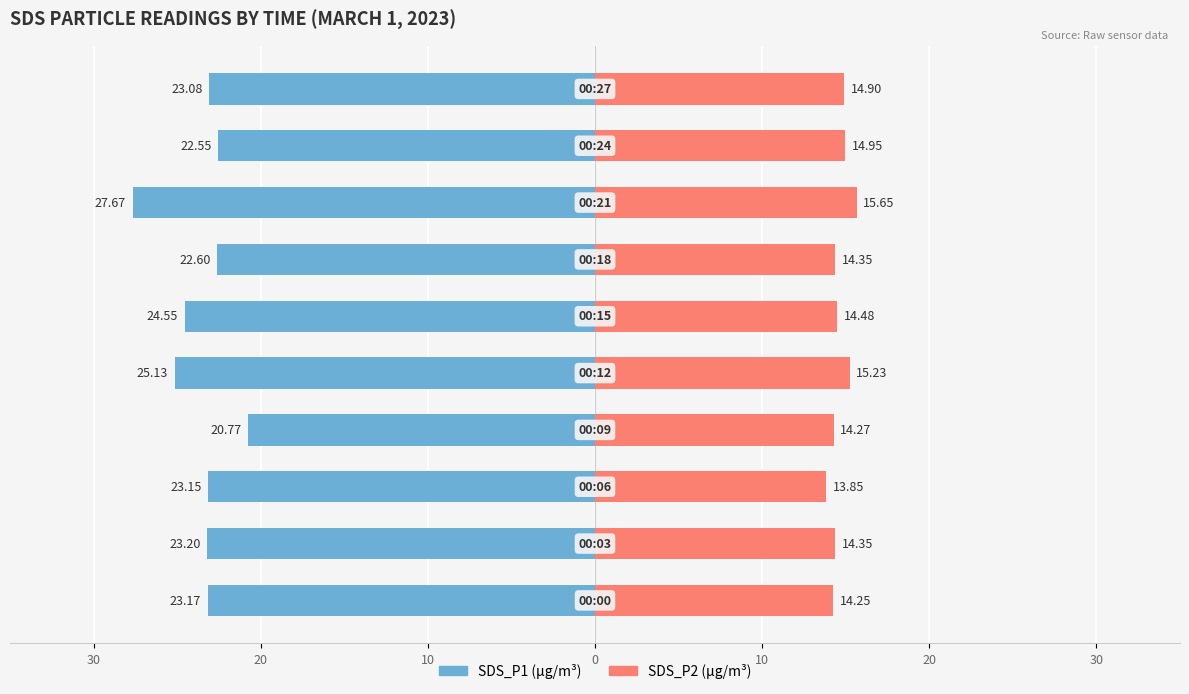

True or false: SDS_P1 has a value of -20.8 at 0.

True